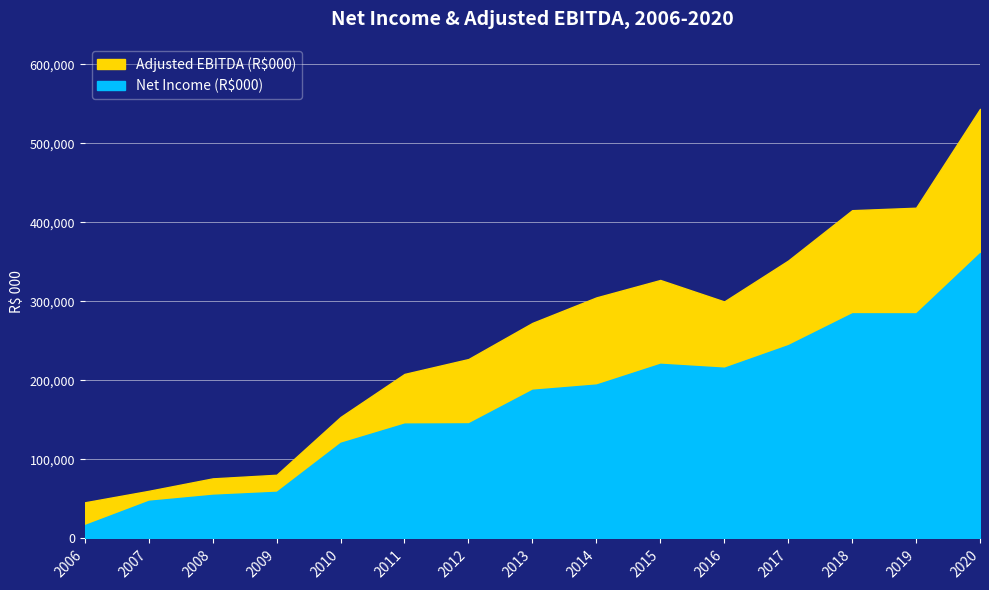

Which series has the widest spread of values?

Adjusted EBITDA (R$000)